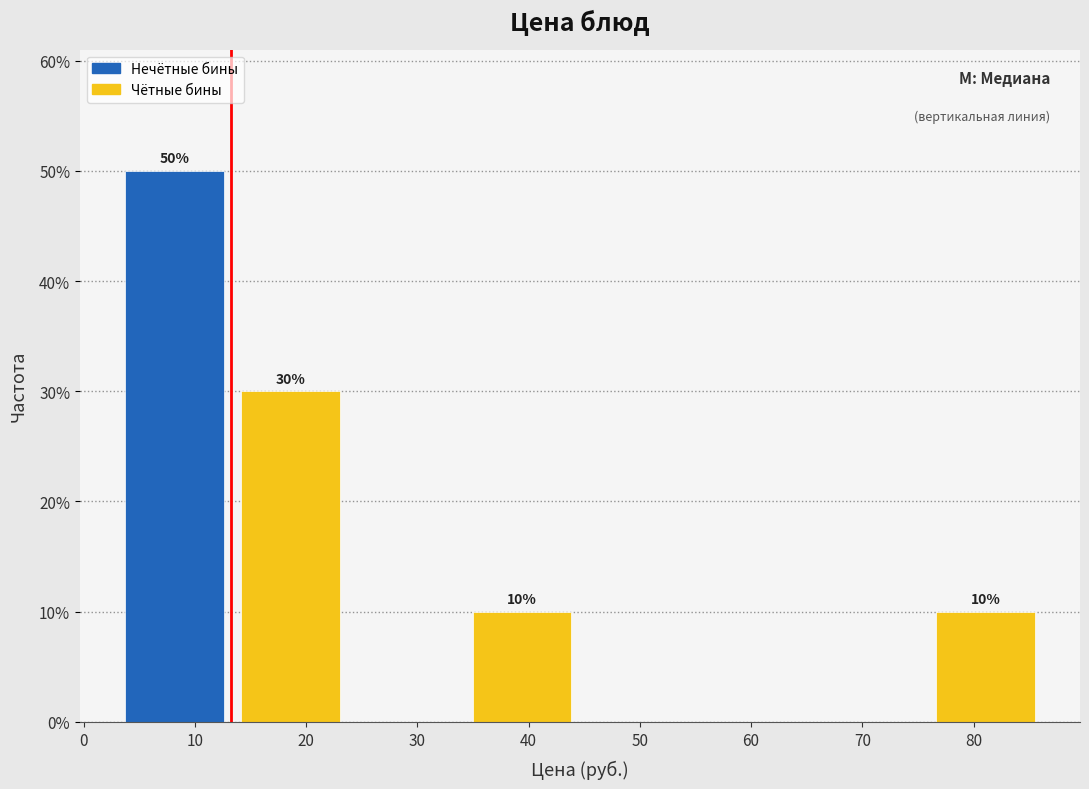

Over which range of the x-axis is the bar tallest?

3 to 13